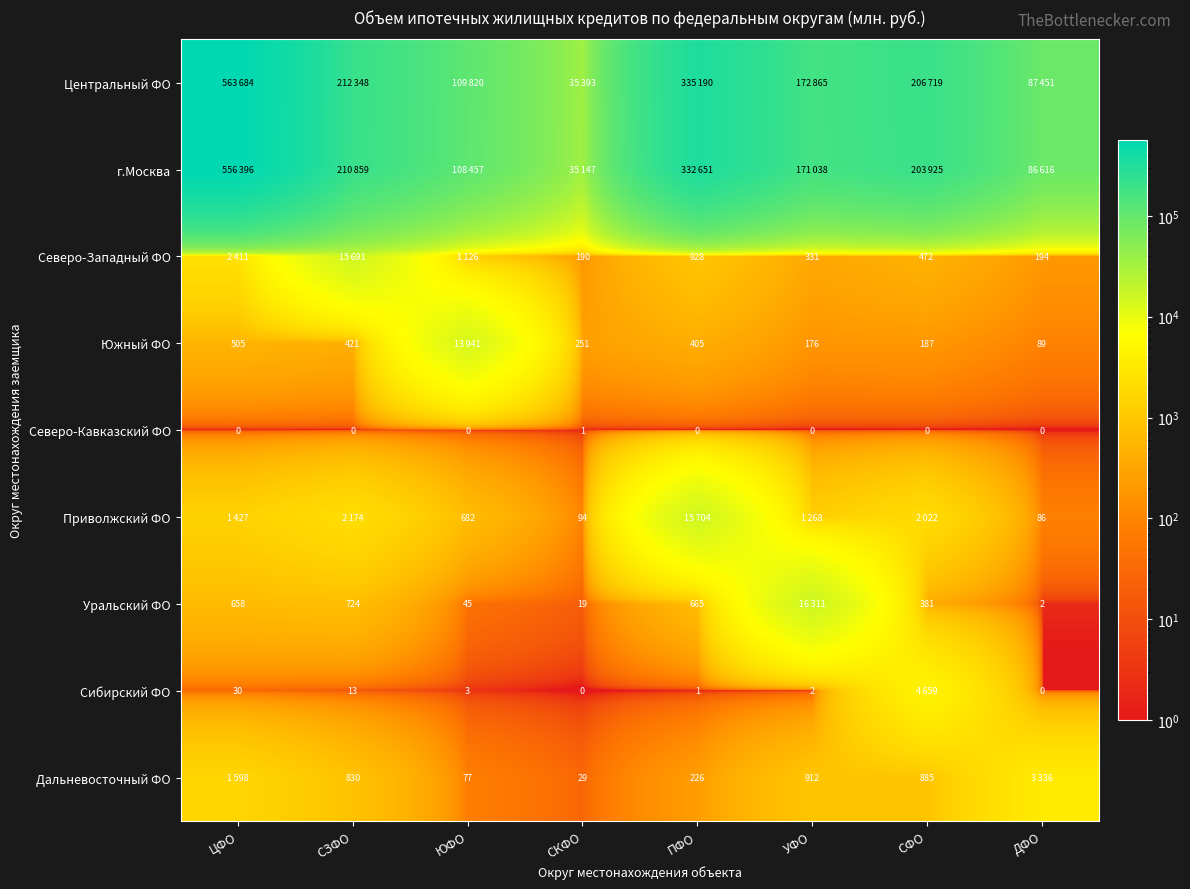

Is it true that Южный ФО equals 380 at СКФО?

False